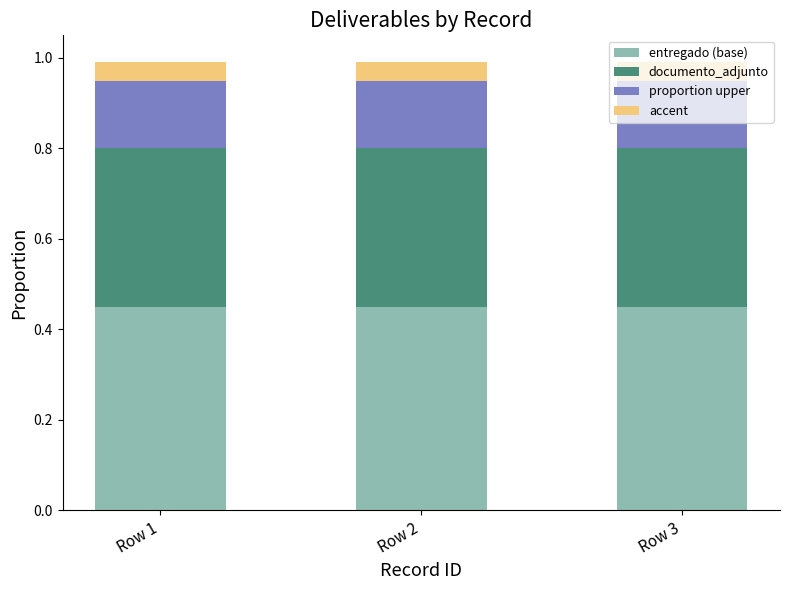

What is the sum of the entregado (base) values at Row 3 and Row 1?

0.9